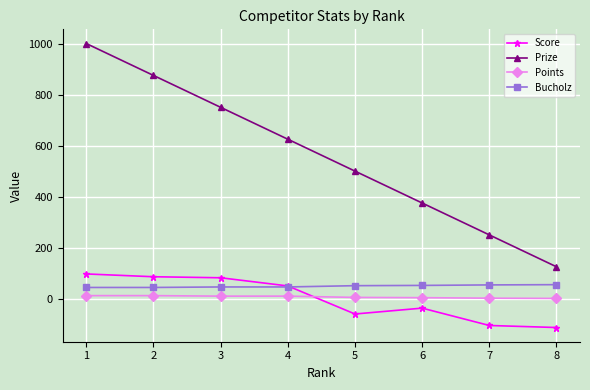

Is it true that Prize equals 261 at 5?

False